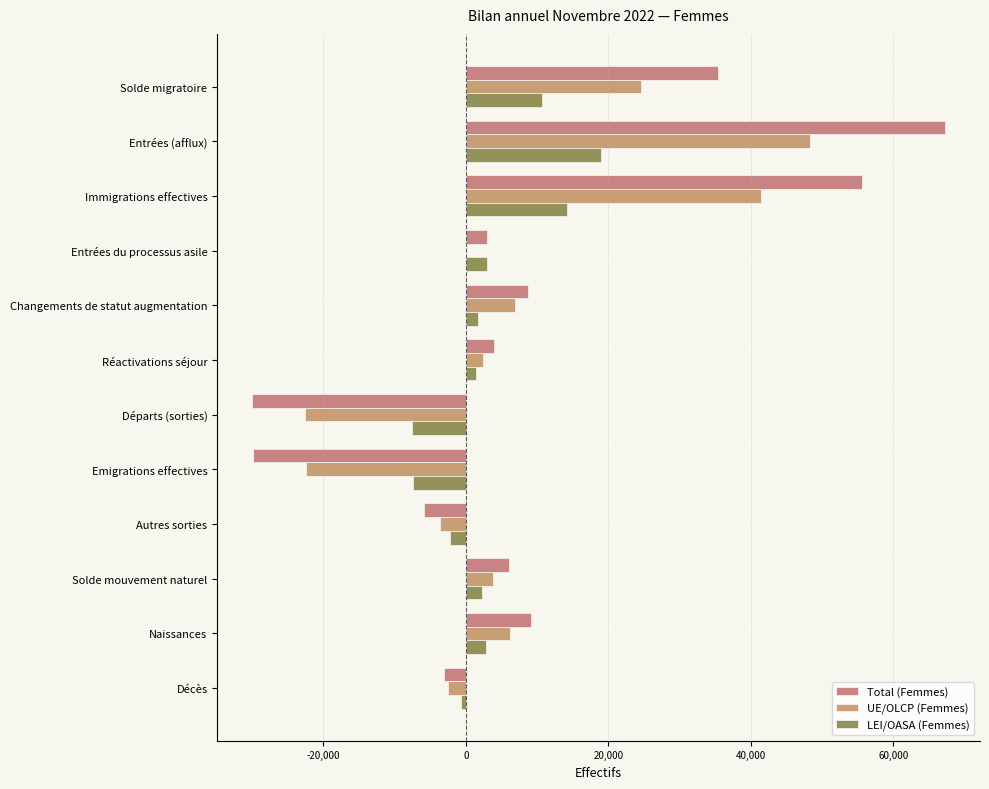

Which series has the largest total across all categories?

Total (Femmes)